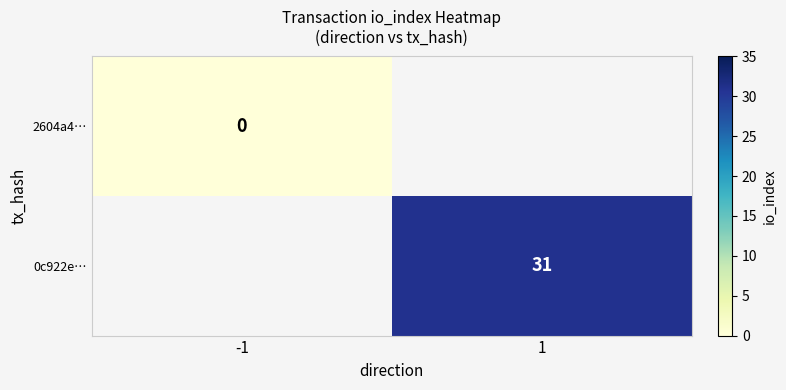

The 0c922e… series shows 8 at 1. True or false?

False